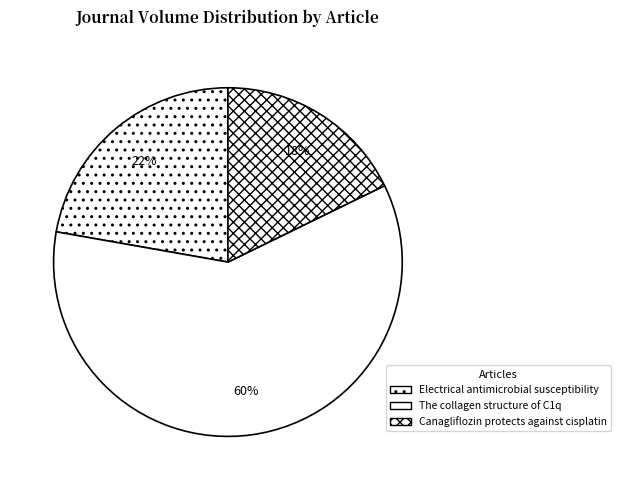

Is it true that The collagen structure of C1q is 60% of the pie?

True